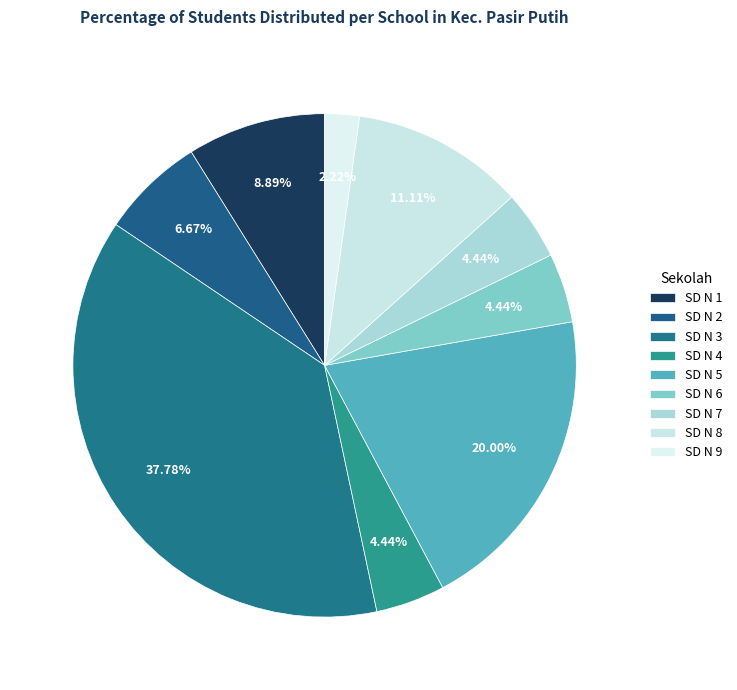

How many segments does this pie chart have?

9